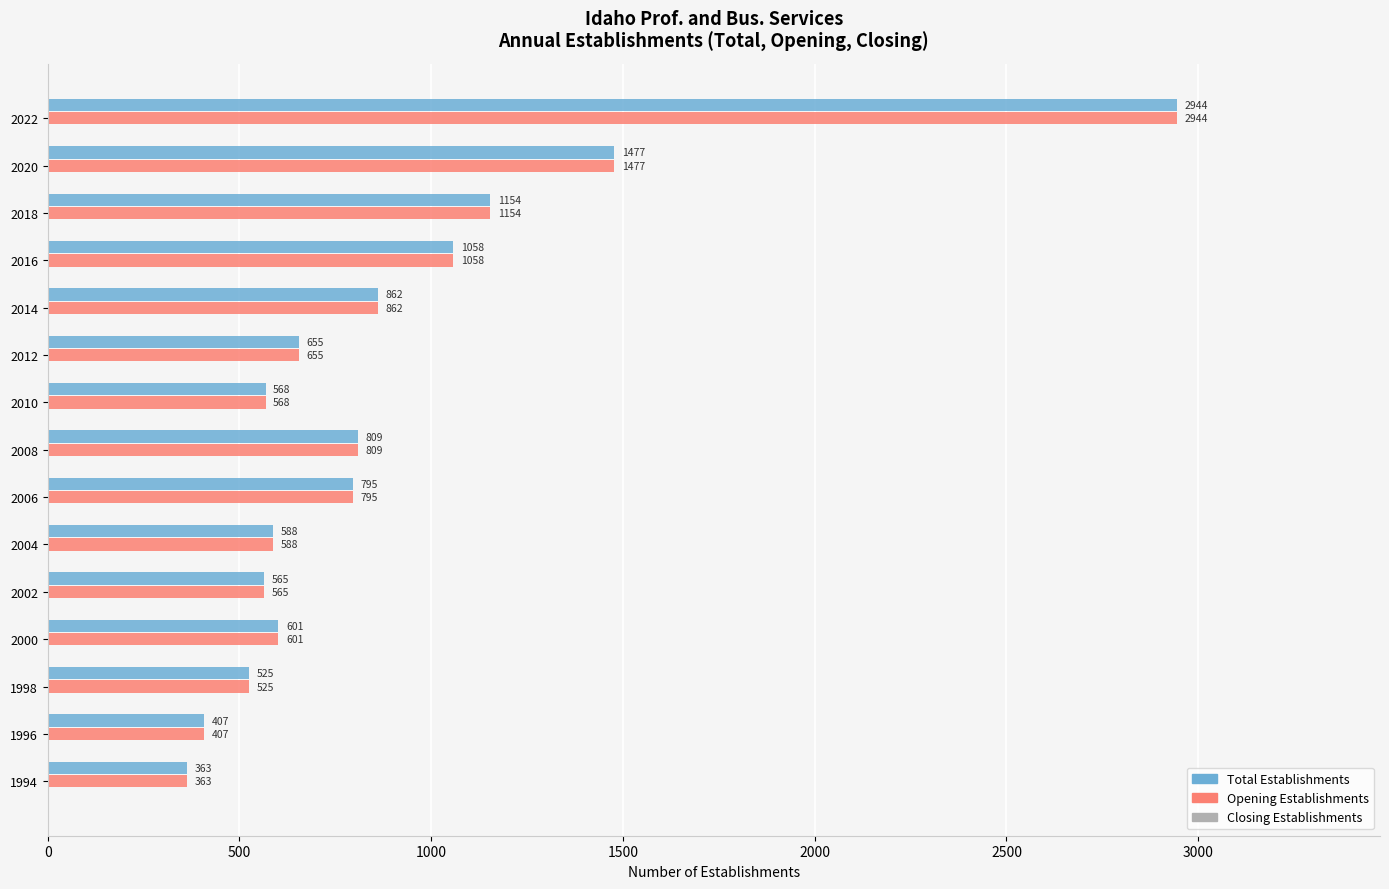

What is the difference between the maximum and minimum values in the Total Establishments series?

2581